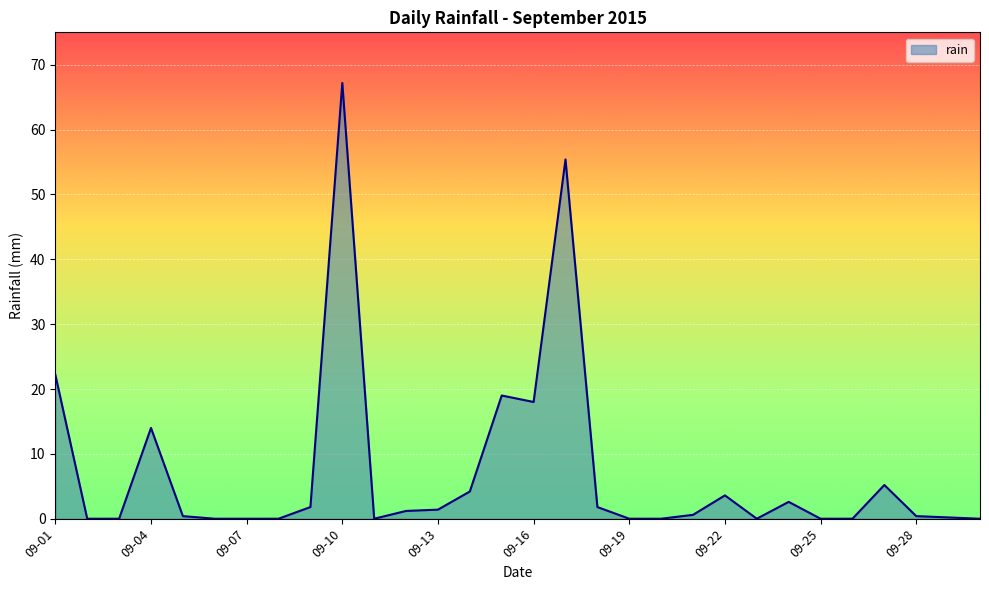

True or false: there are more than 1 points higher than both neighbors.

True